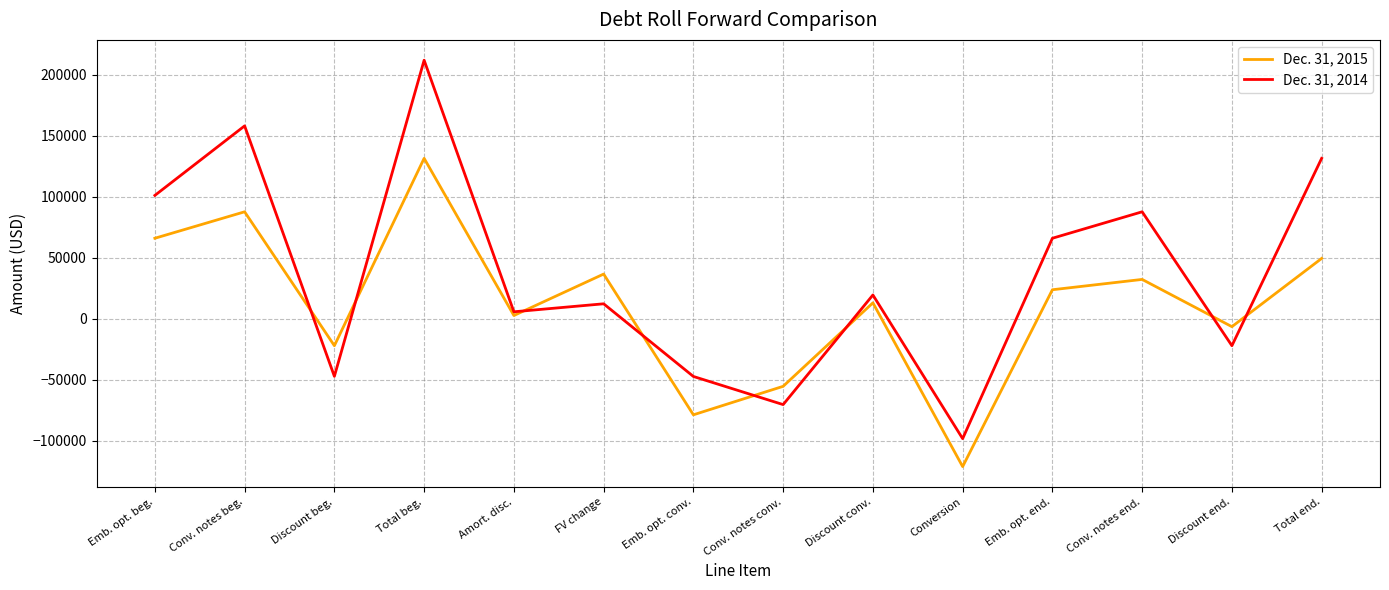

How many values in the Dec. 31, 2015 series are below 23737?

7